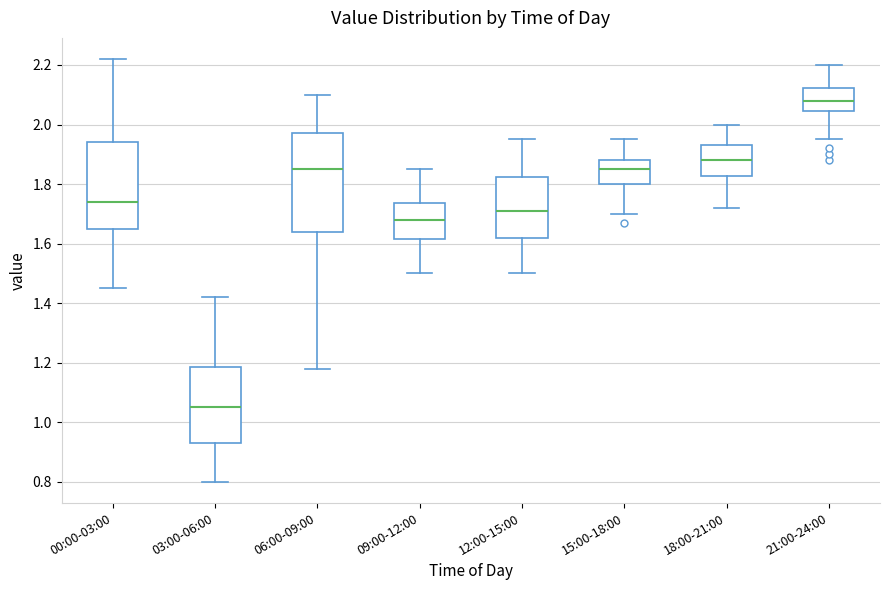

Where does the median line of the box for 09:00-12:00 sit on the y-axis? The values are not printed on the chart, so give them approximately, as read against the axis.

1.68